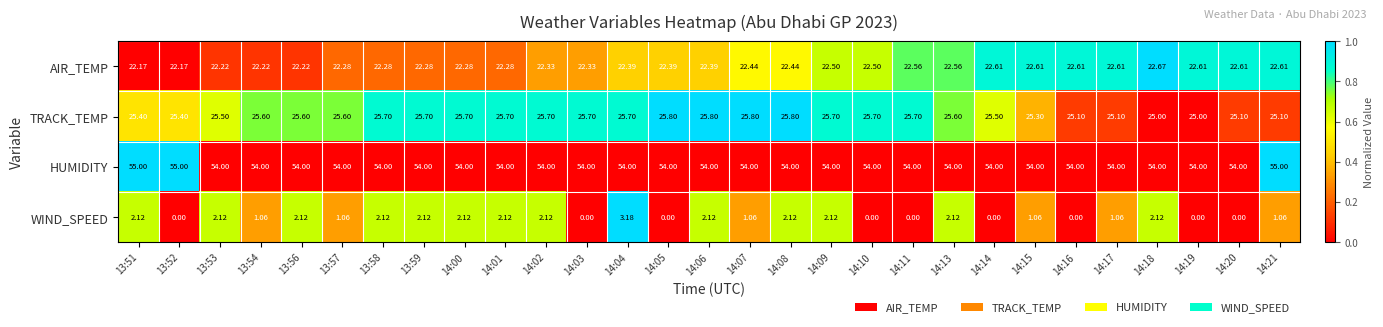

What is the difference between the highest and lowest values at 14:10?

54.0